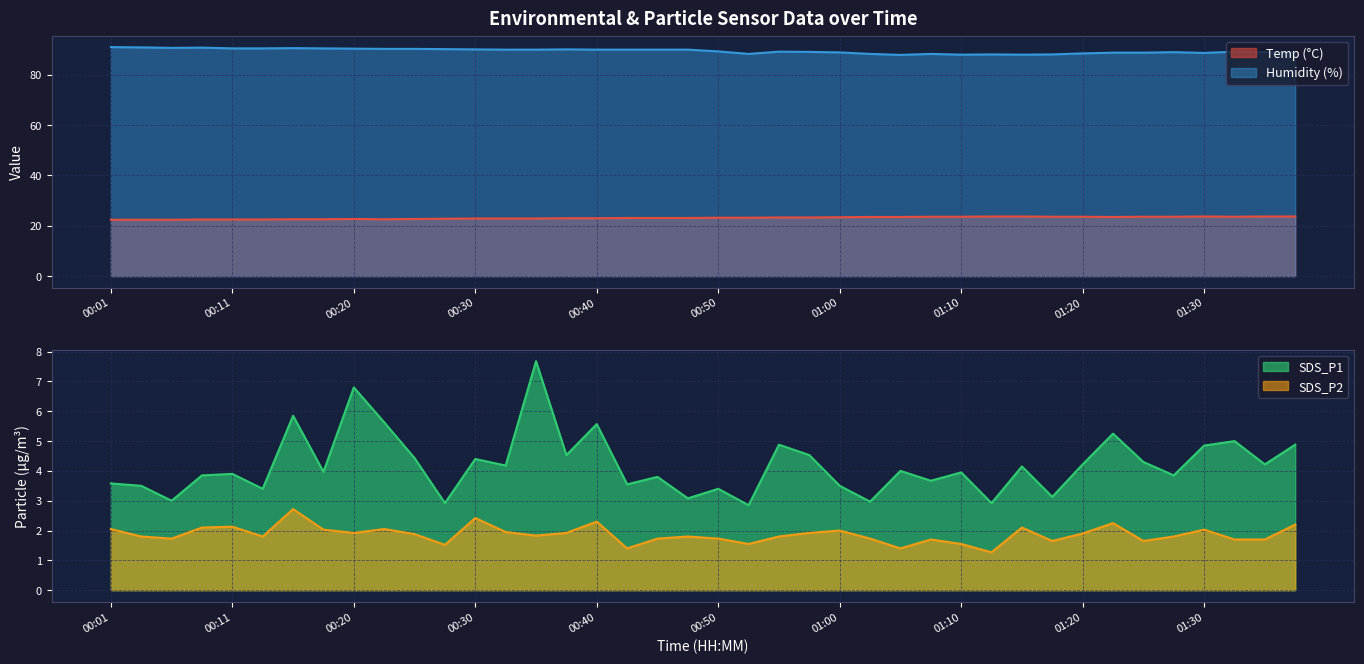

The value of SDS_P1 at 00:03 is 1.3. True or false?

False